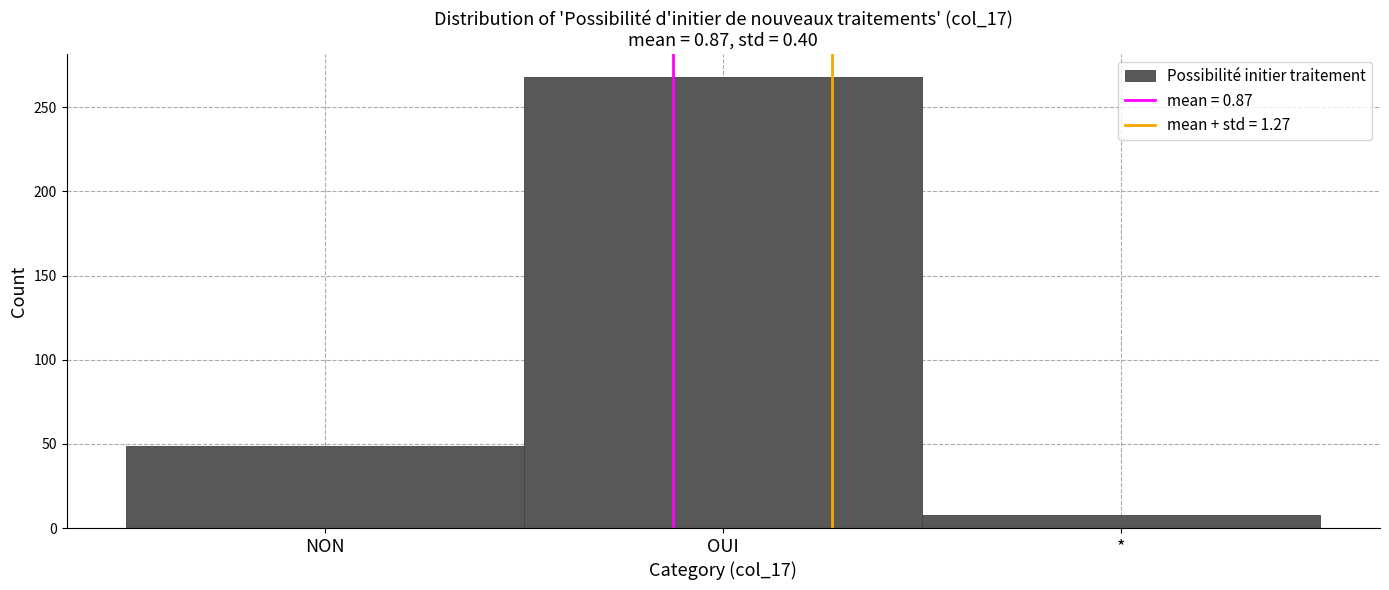

Reading right to left, transcribe all the data shown in this chart.

8	268	49